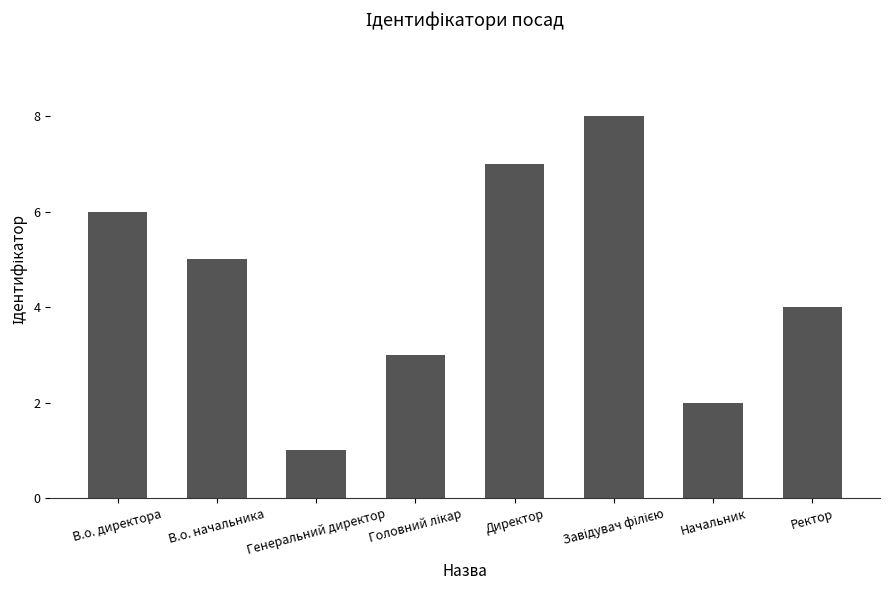

What is the value of the 6th bar from the left?

8